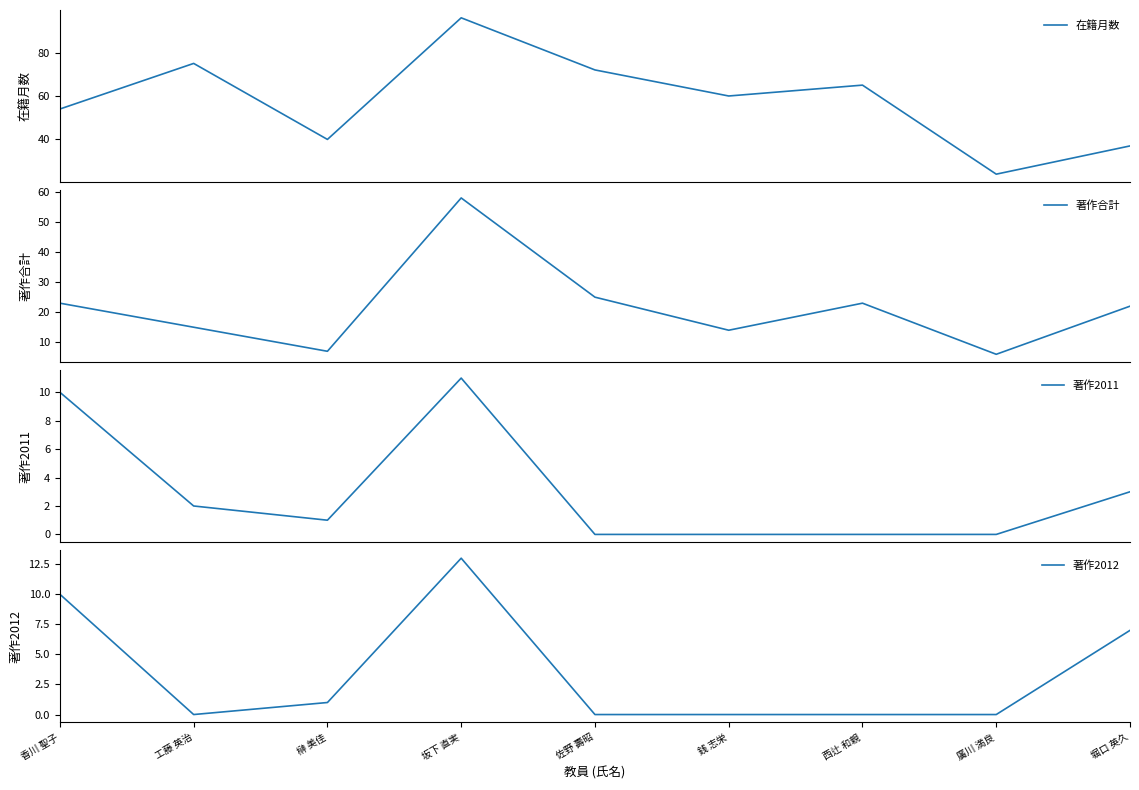

What is the spread (max minus min) of values at 西辻 和親?

65